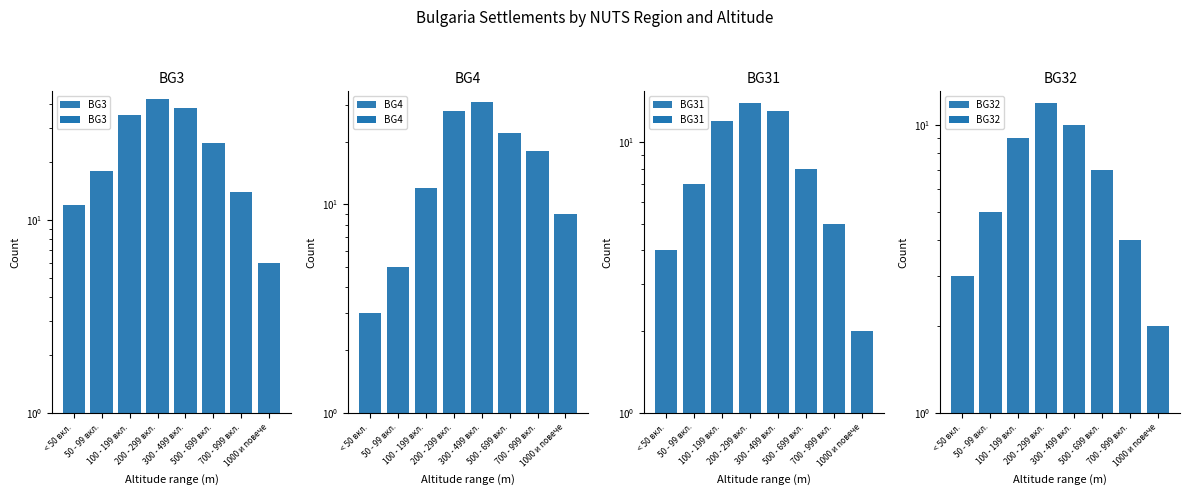

What is the average value of the BG4 series?

16